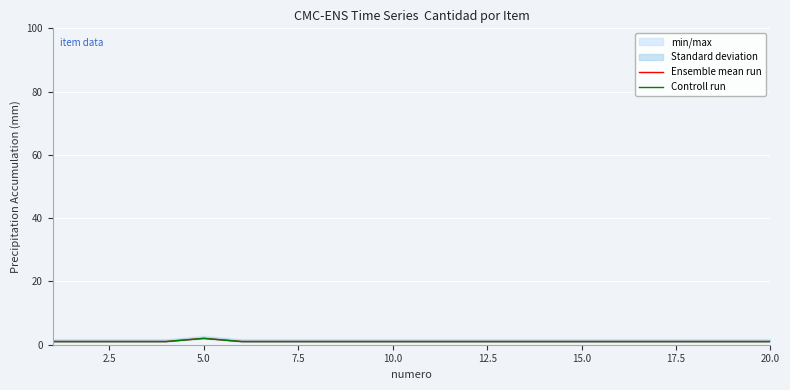

What position from the left is 2.5?

2